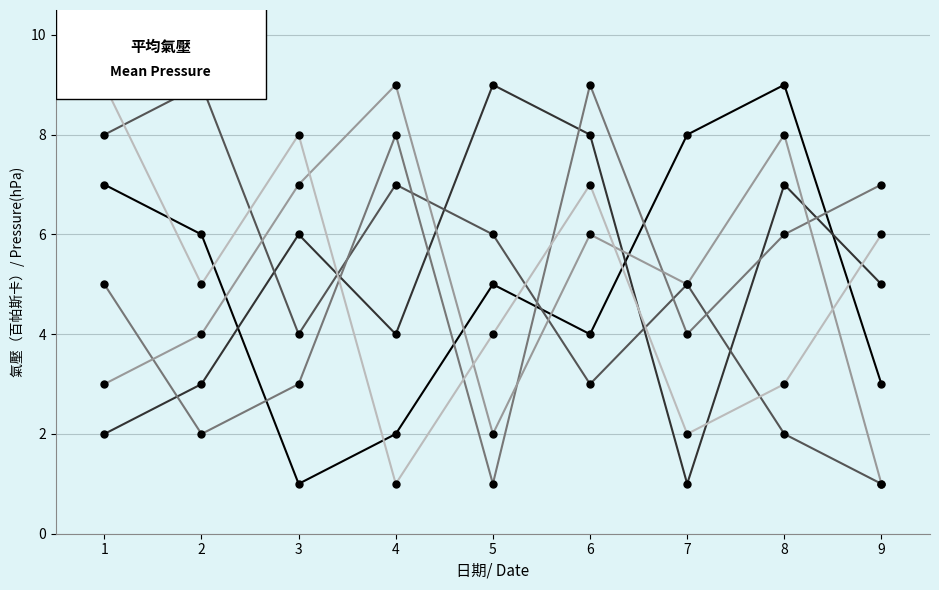

What is the maximum value shown in the chart?

9